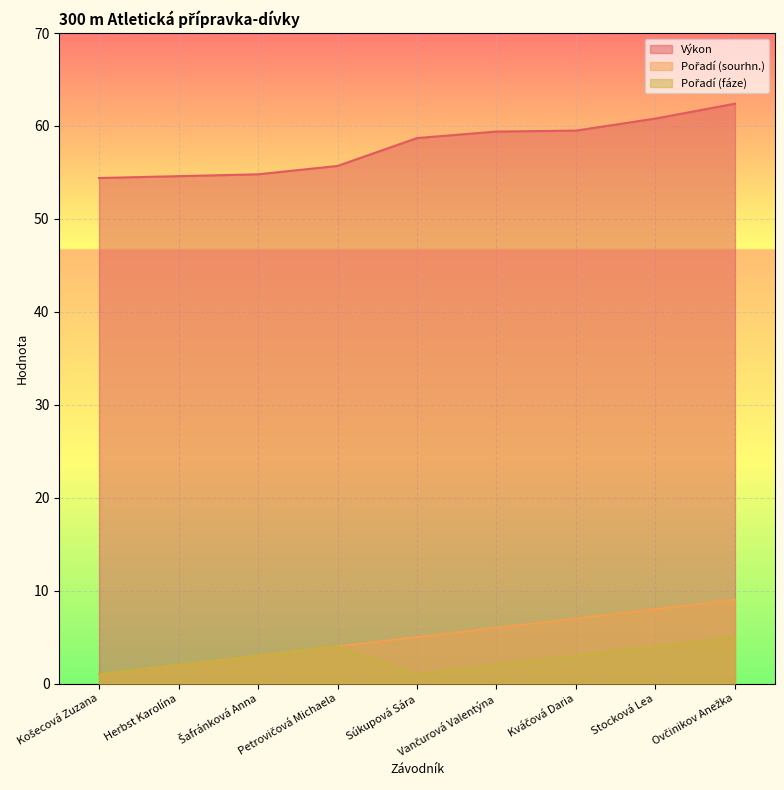

At how many categories does at least one series exceed 49?

9